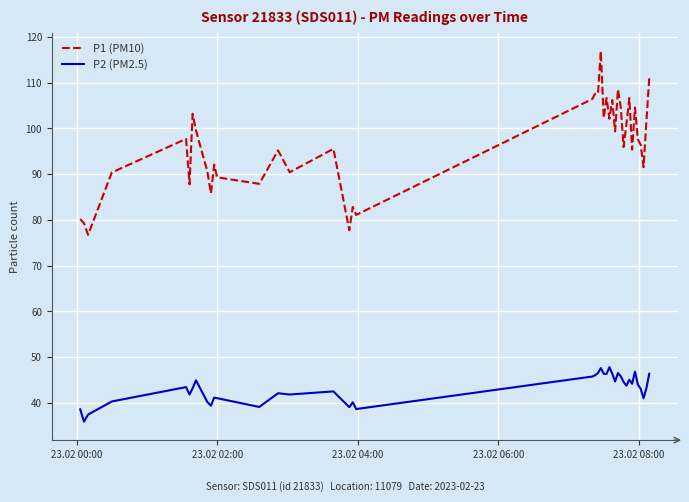

Which series has the largest range (max minus min)?

P1 (PM10)